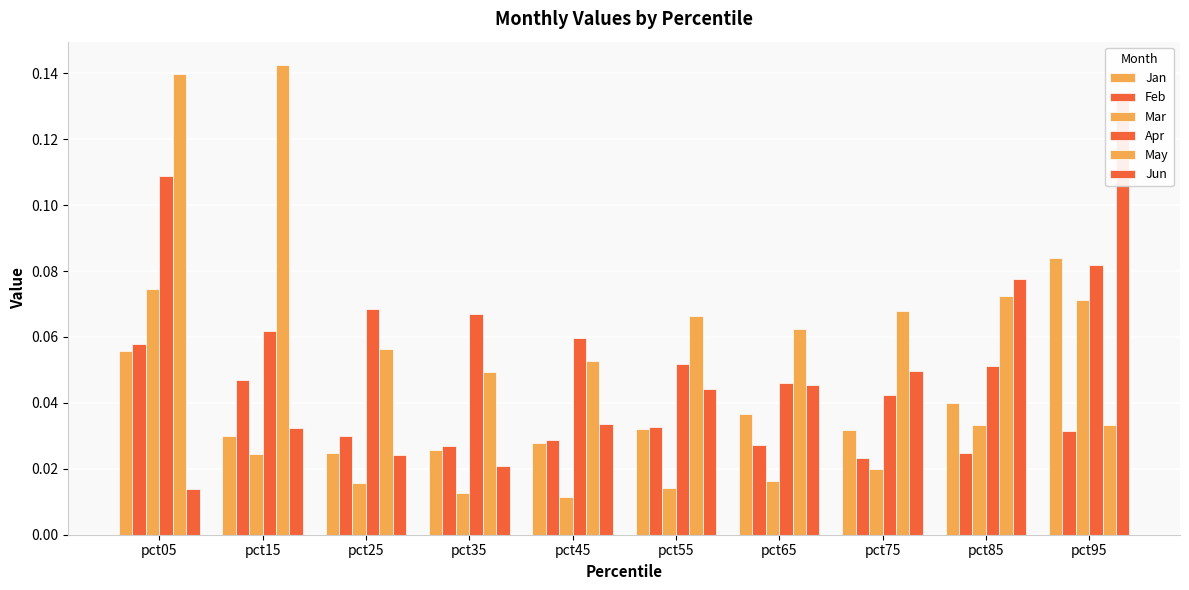

Count the number of data series in this chart.

6